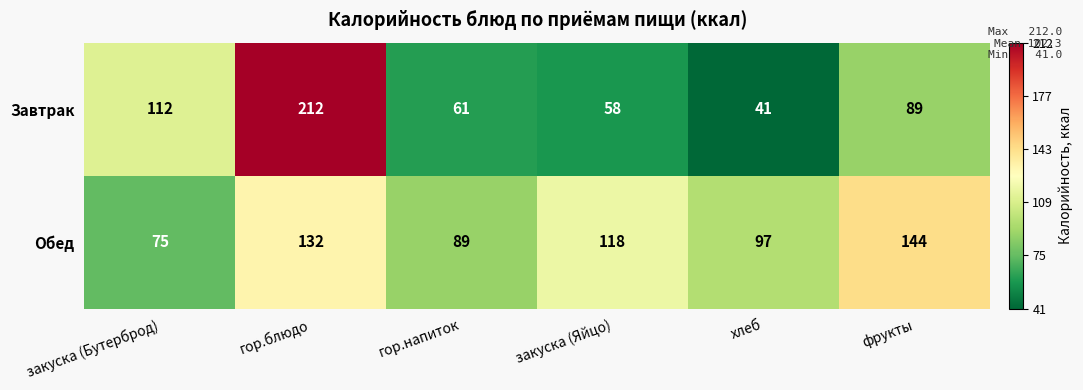

Count the number of data series in this chart.

2